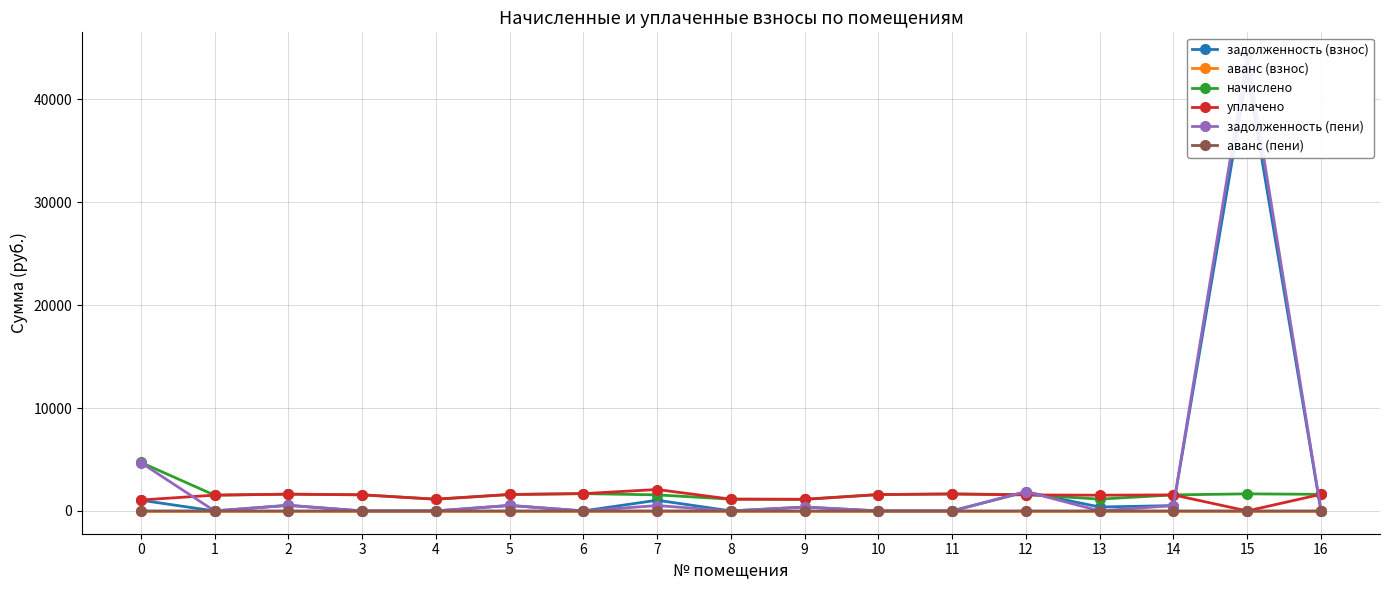

Is the value of аванс (пени) at 7 greater than the value of задолженность (пени) at 11?

No